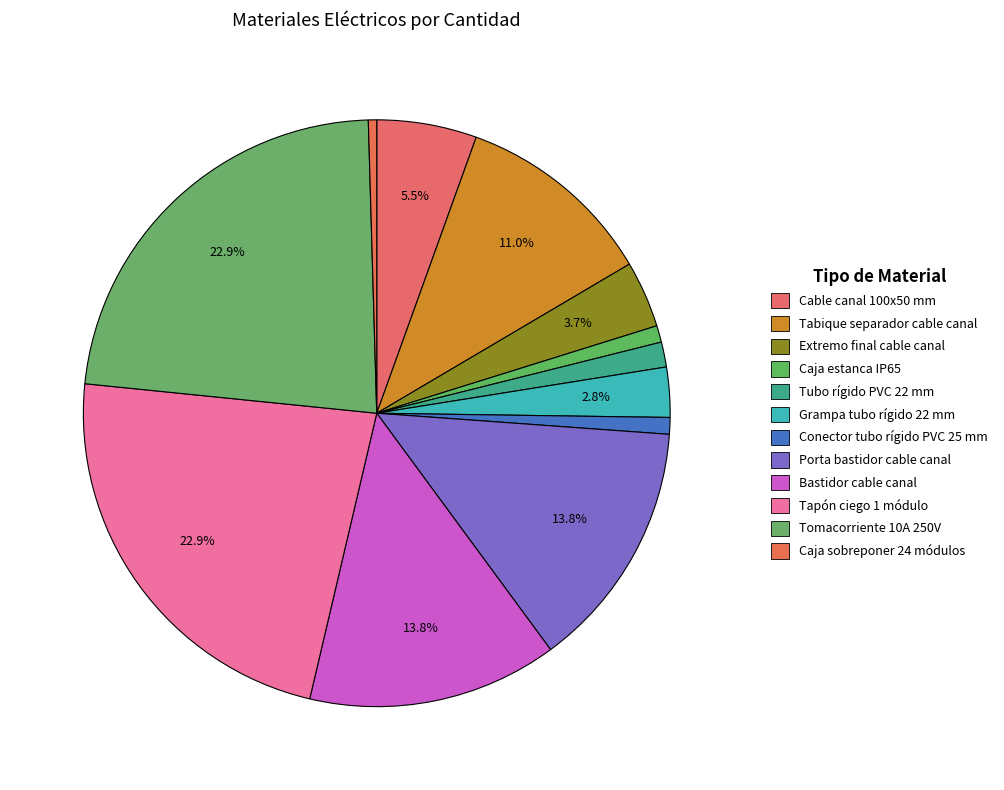

Is there any slice that represents more than half of the pie?

No